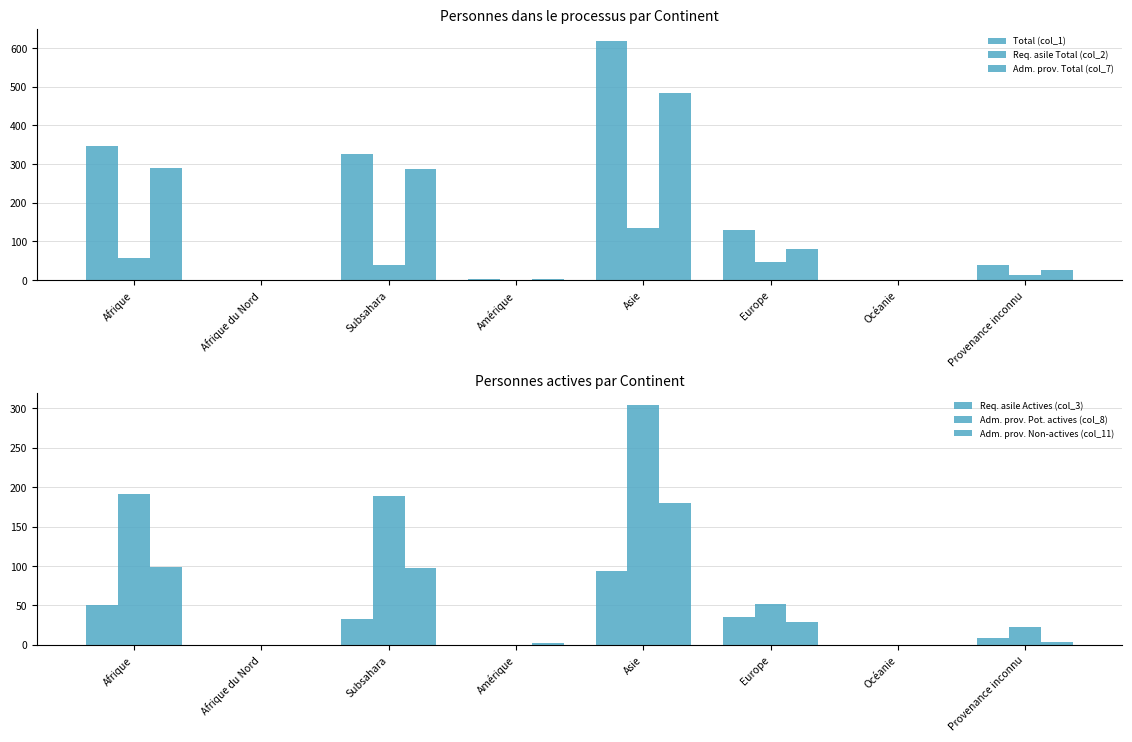

Reading right to left, list all the values displayed in this chart.

Total (col_1): 39	0	129	619	2	325	0	347
Req. asile Total (col_2): 12	0	48	135	0	39	0	57
Adm. prov. Total (col_7): 27	0	81	484	2	286	0	290
Req. asile Actives (col_3): 9	0	35	94	0	33	0	51
Adm. prov. Pot. actives (col_8): 23	0	52	304	0	189	0	191
Adm. prov. Non-actives (col_11): 4	0	29	180	2	97	0	99